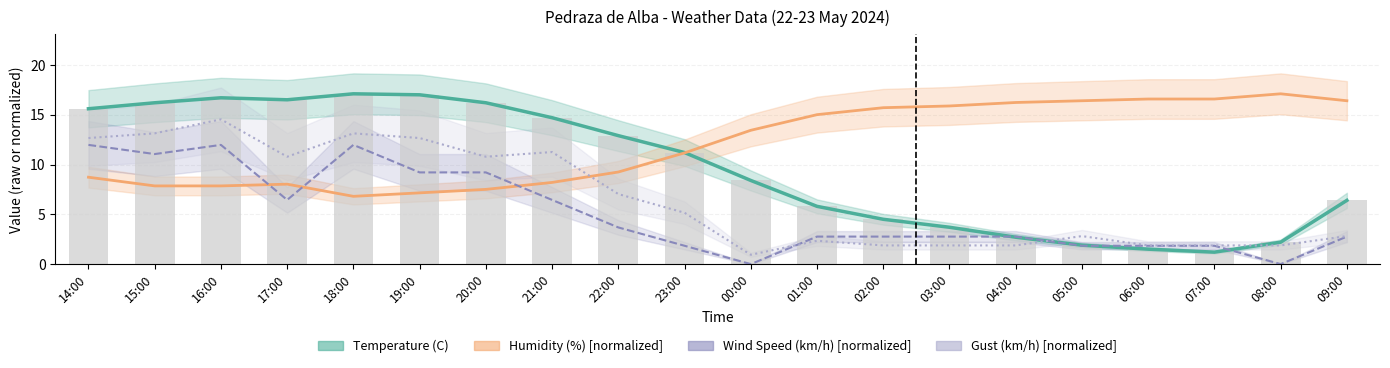

How many data points does each series have?

20